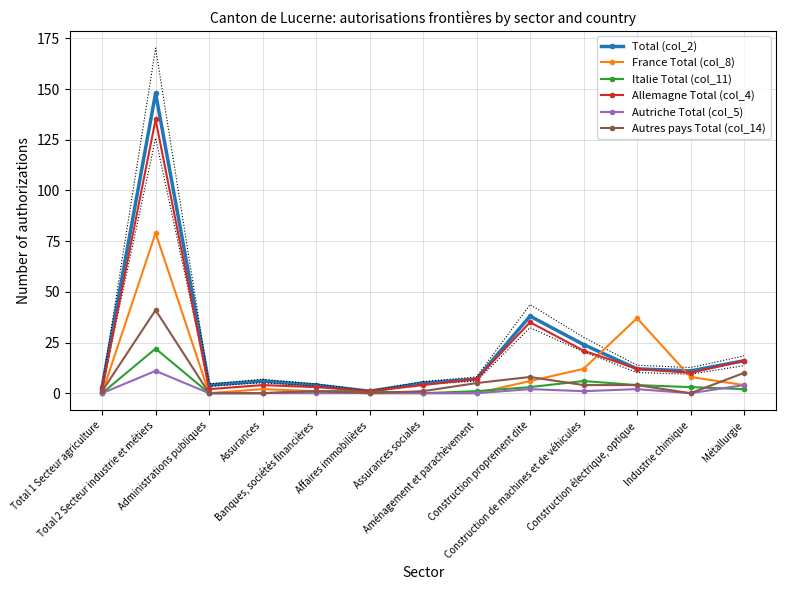

Which series has the largest total across all categories?

Total (col_2)